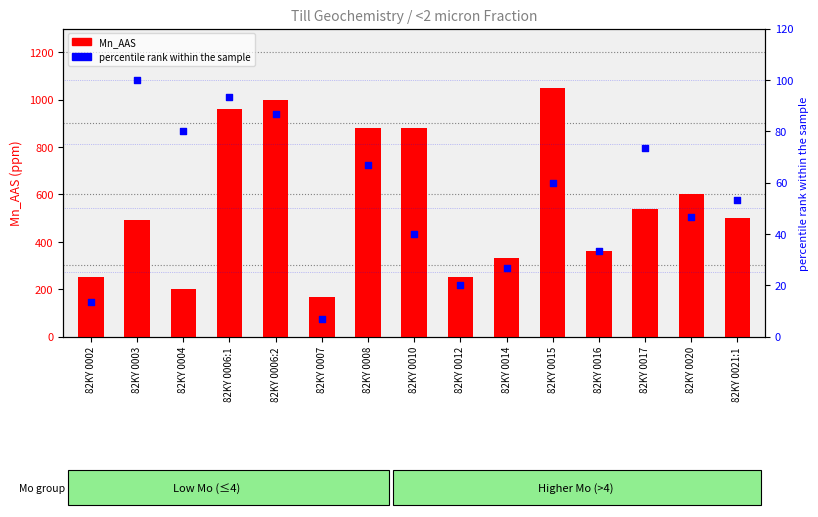

Is the value of percentile rank within the sample at 82KY 0016 greater than the value of Mn_AAS at 82KY 0003?

No